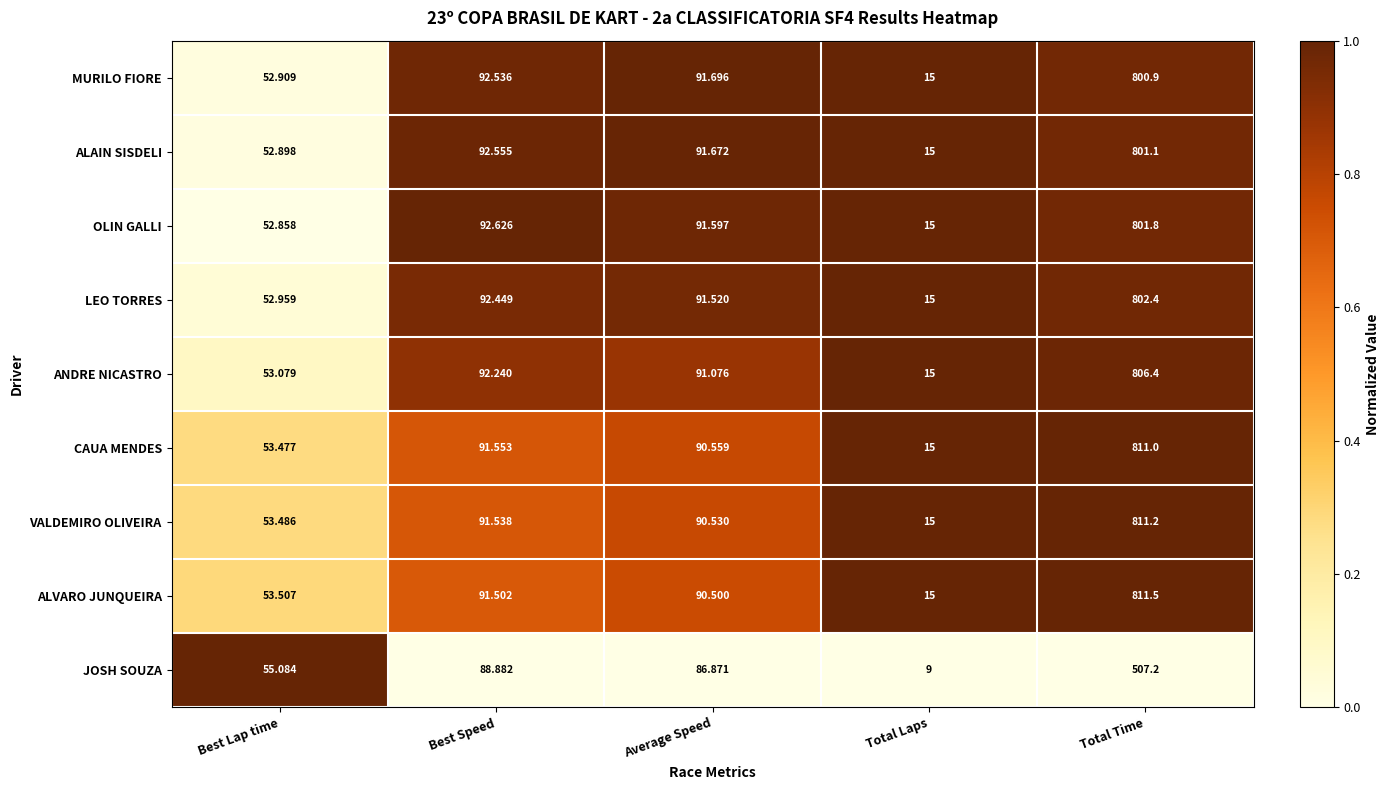

Between Best Speed and Total Time, which series saw the biggest shift?

ALVARO JUNQUEIRA